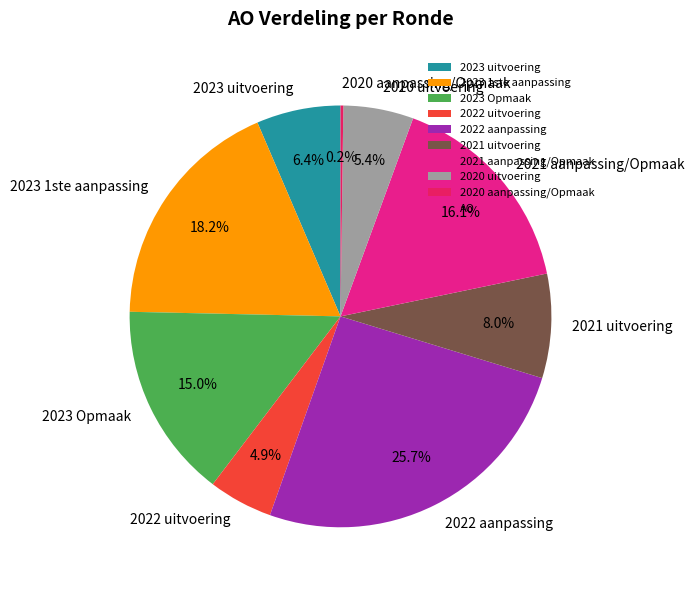

True or false: 2022 aanpassing accounts for 26% of the total.

True